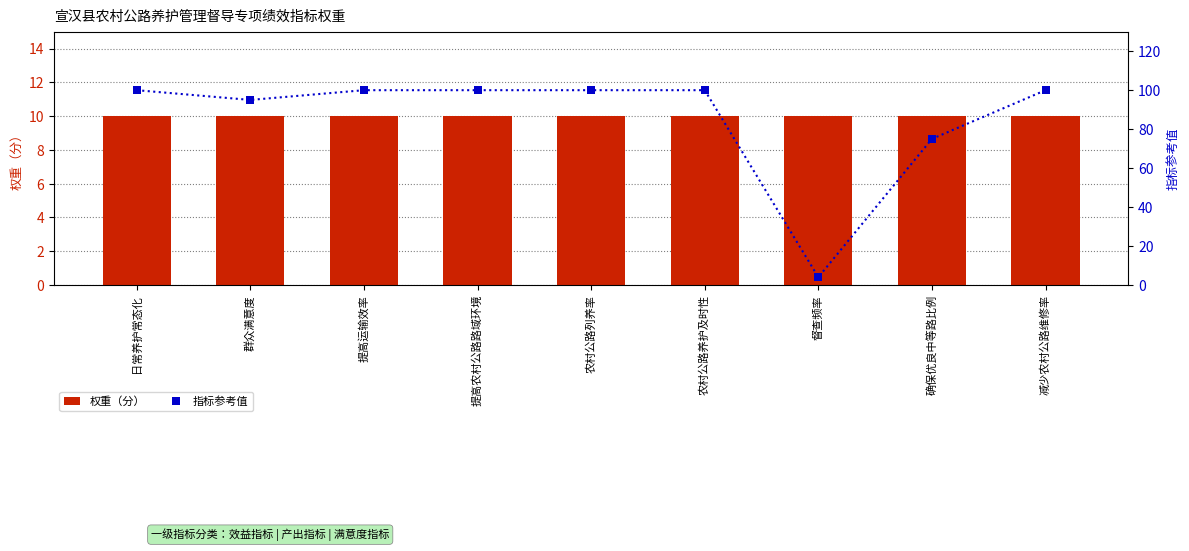

Which series contains the lowest Y value?

指标参考值